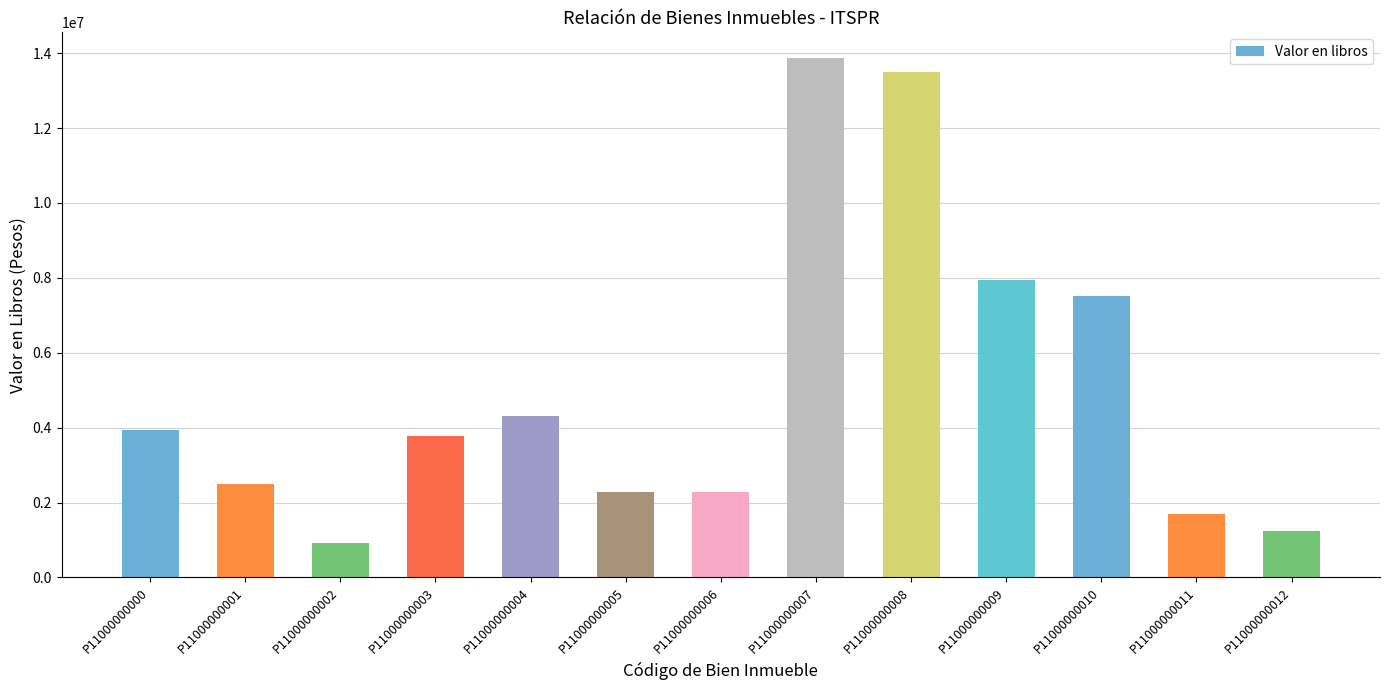

What is the difference between the second highest and minimum values?

12582694.6